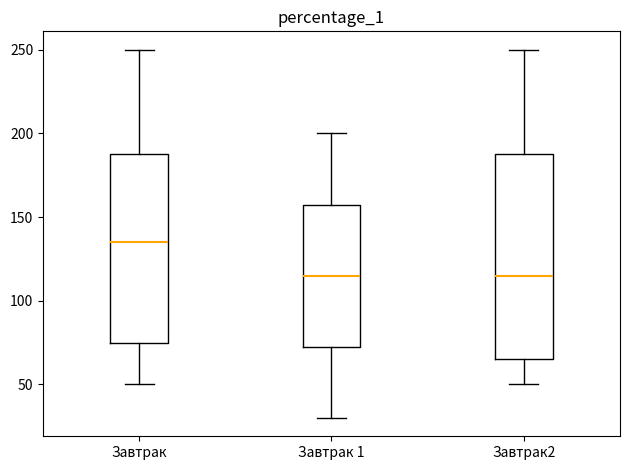

Reading left to right, read every box against the y-axis: the position of its median line, the range the box covers, and the ends of its whiskers. The values are not printed on the chart, so give them approximately, as read against the axis.

Завтрак: median 135, box 75 to 190, whiskers 50 to 250
Завтрак 1: median 115, box 75 to 160, whiskers 30 to 200
Завтрак2: median 115, box 65 to 190, whiskers 50 to 250